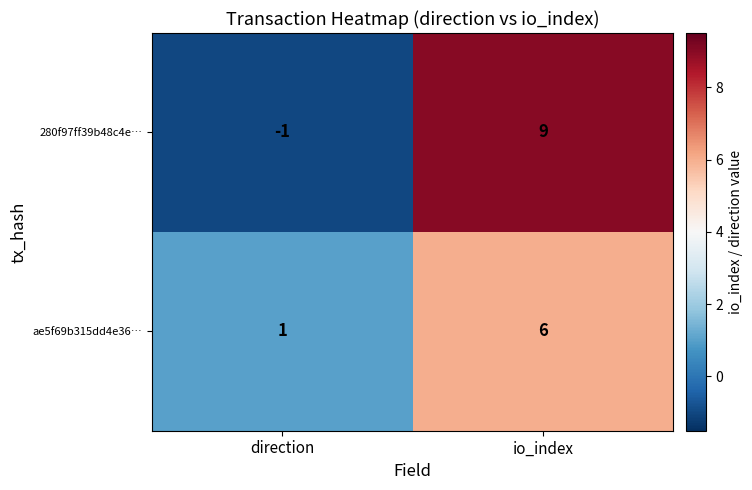

Count the number of data series in this chart.

2